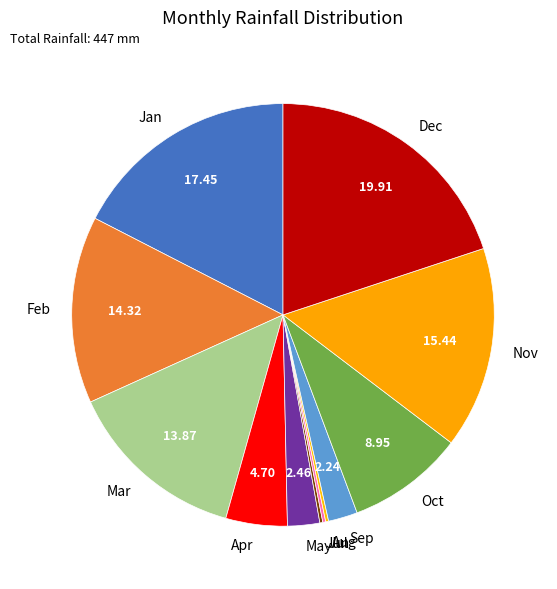

What is the largest slice in the pie chart?

Dec